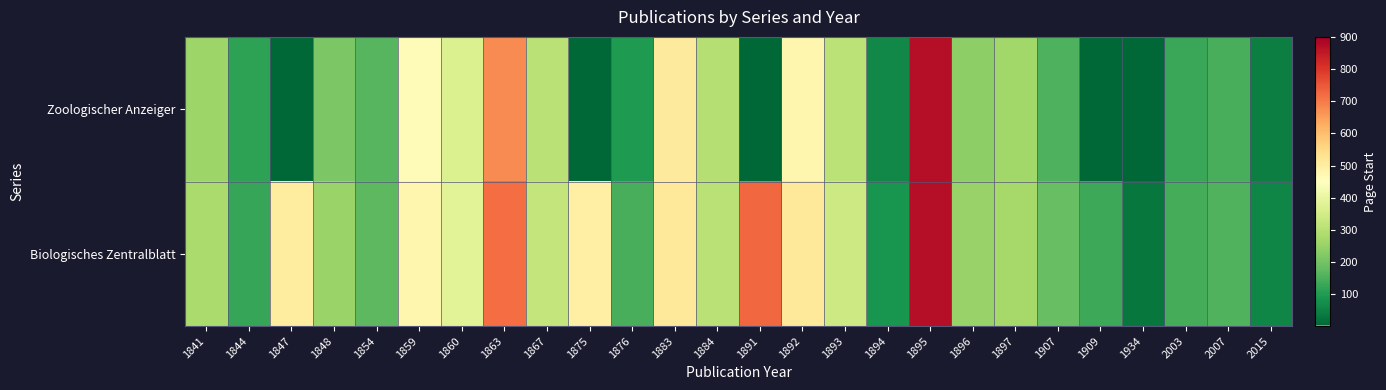

At 1893, list the series in order from smallest to largest.

Zoologischer Anzeiger, Biologisches Zentralblatt